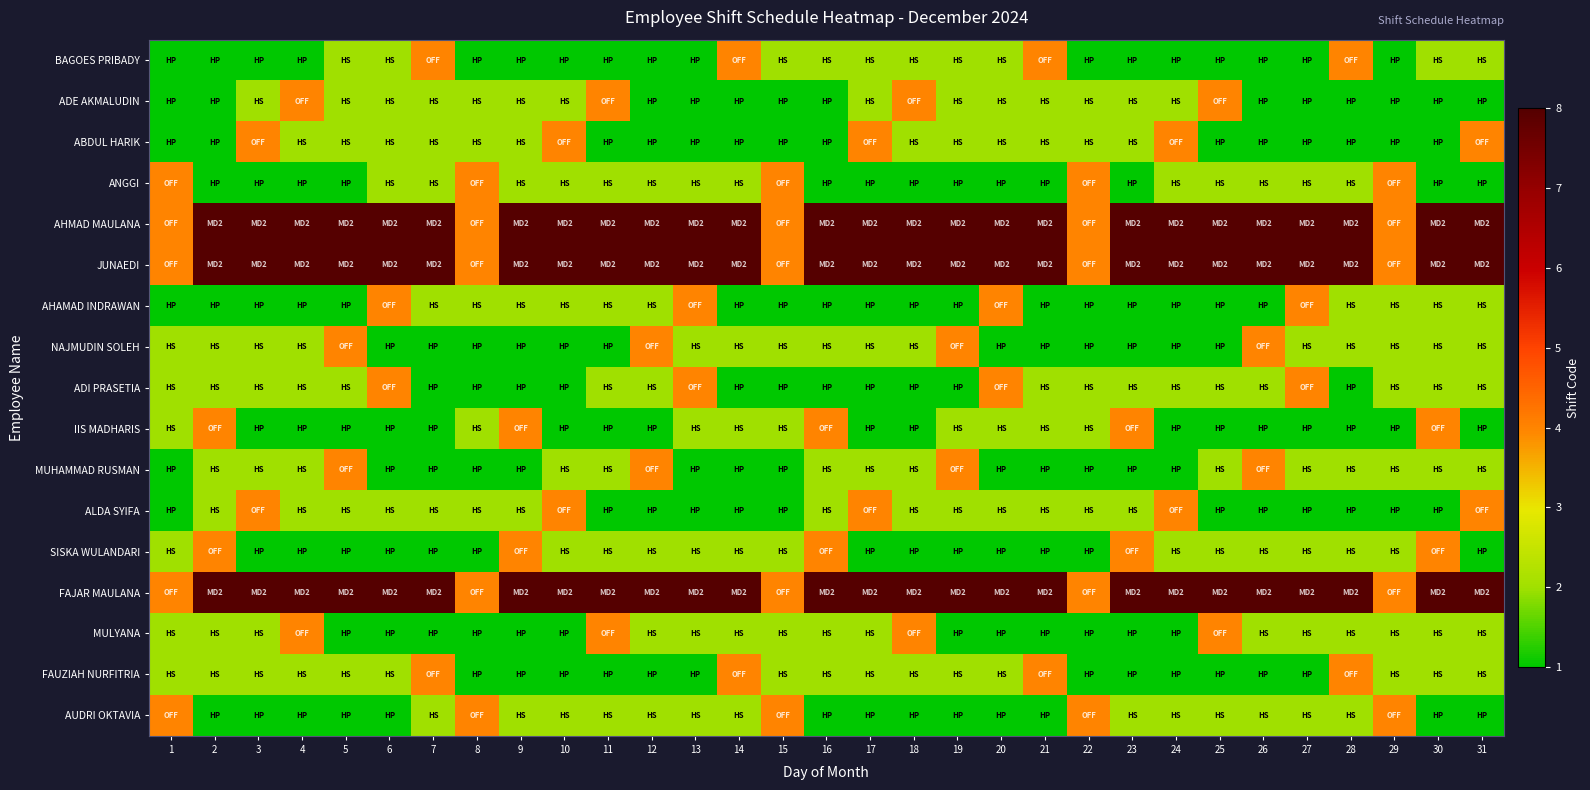

At how many categories does at least one series exceed 7?

26